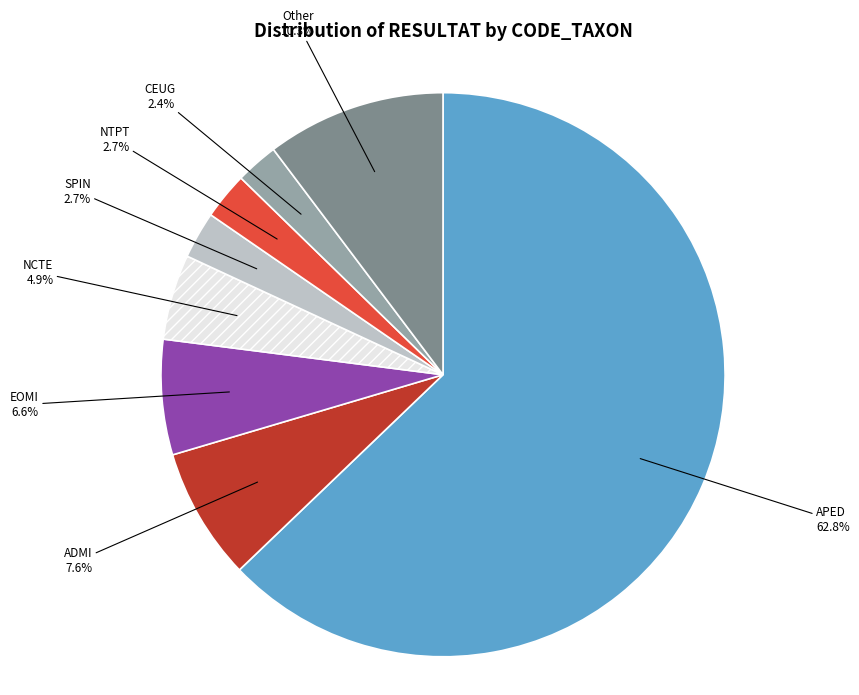

Is there a majority slice in this chart?

Yes